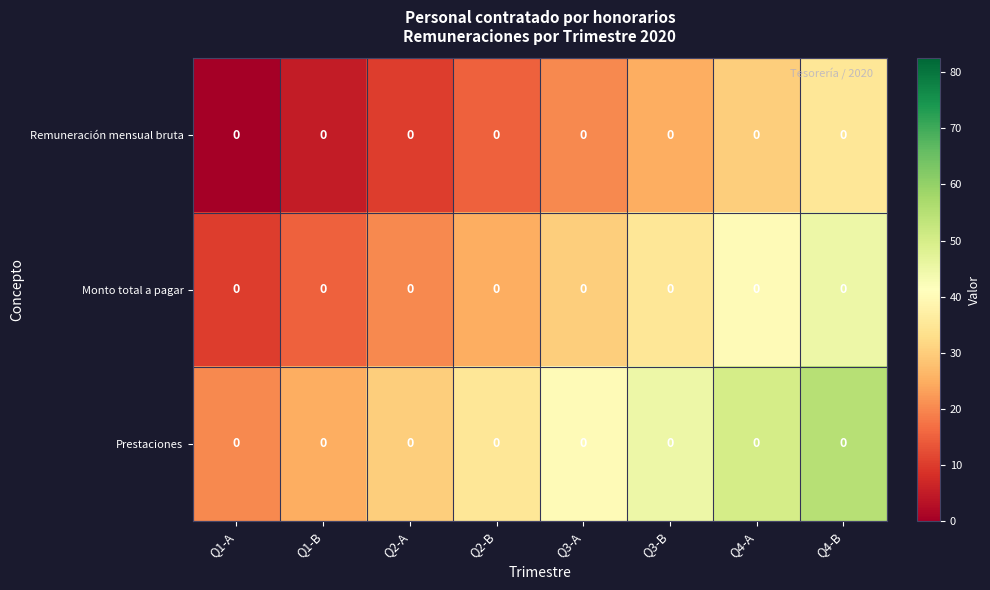

Which has a higher value, Q2-B or Q4-A?

Q4-A